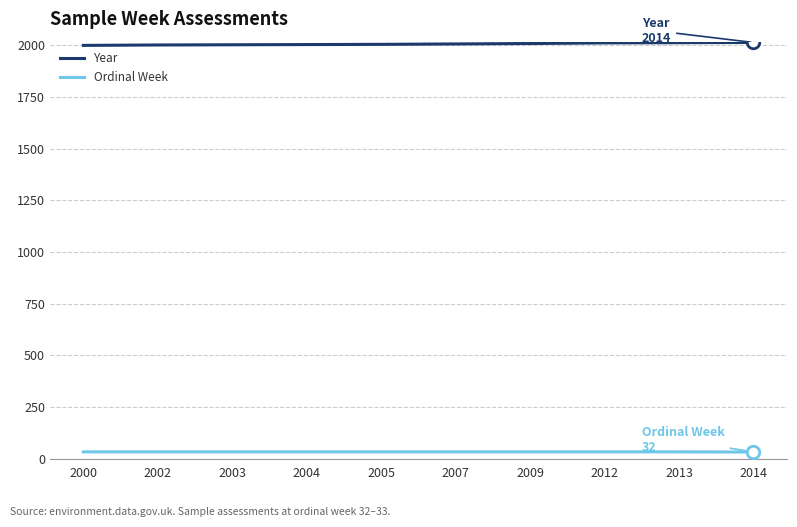

How many lines are shown in the chart?

2